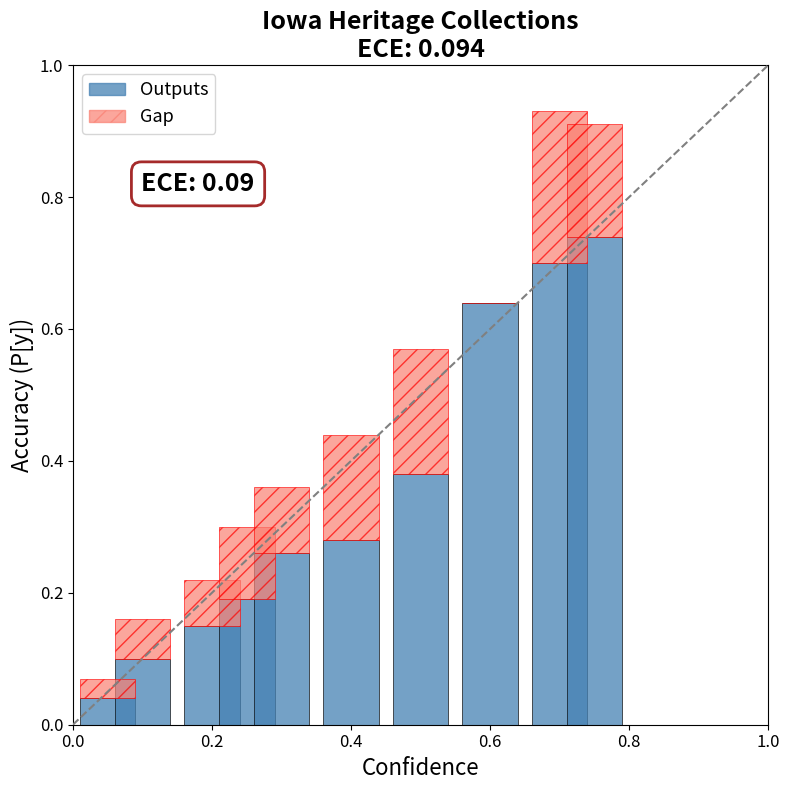

How many data points does each series have?

10